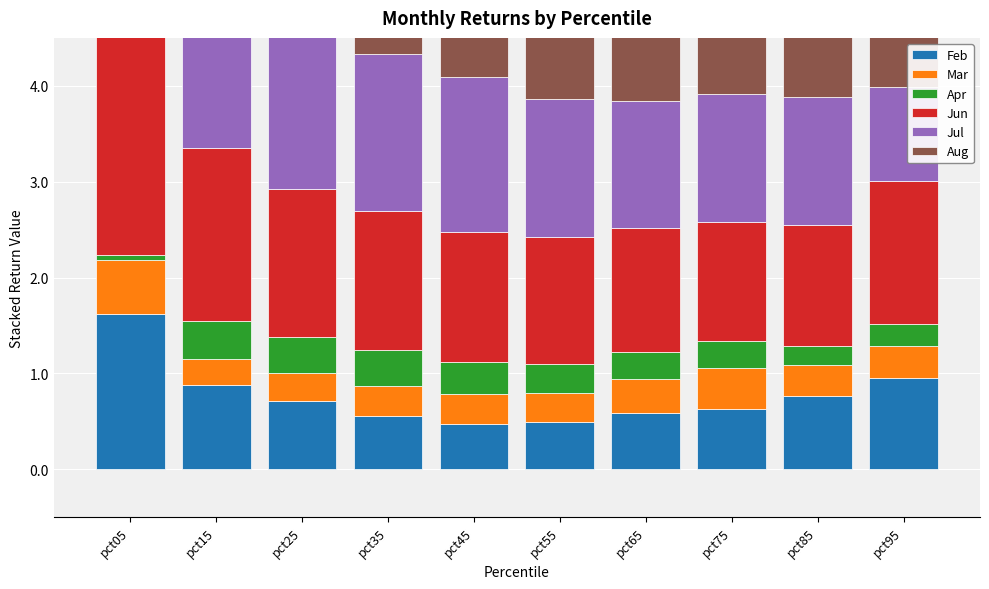

Are the bars horizontal?

No